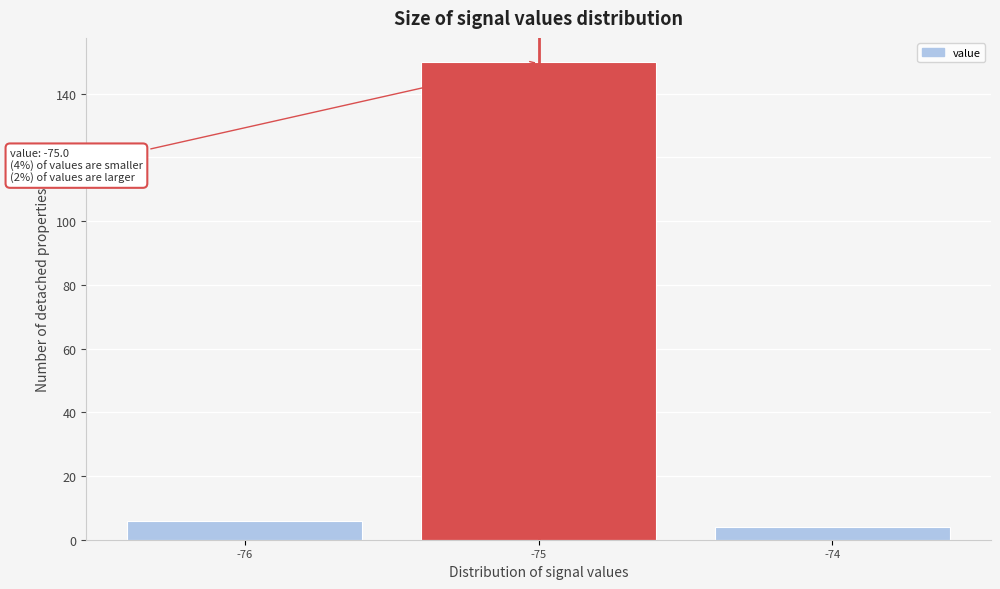

Which range on the x-axis has the tallest bar?

-75.5 to -74.5